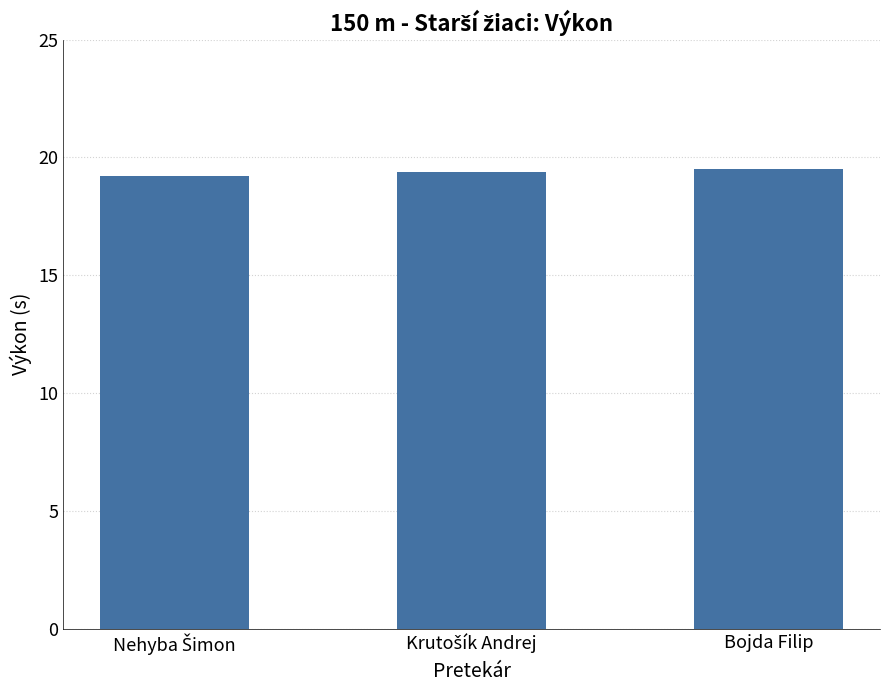

What is the value of the 2nd bar from the left?

19.4